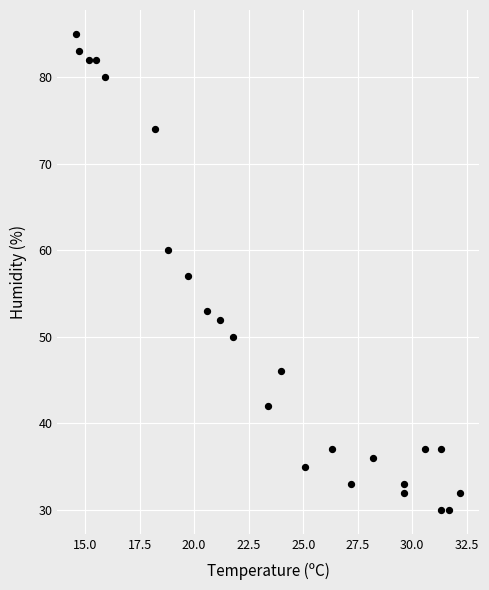

What is the range of Y values (max minus min)?

55